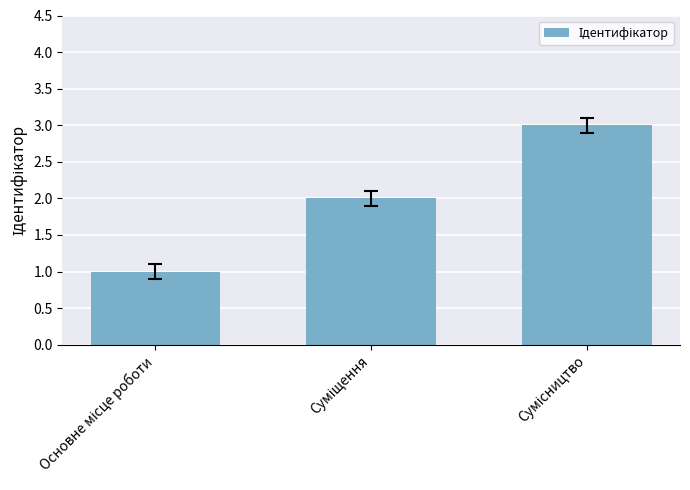

What is the sum of all values?

6